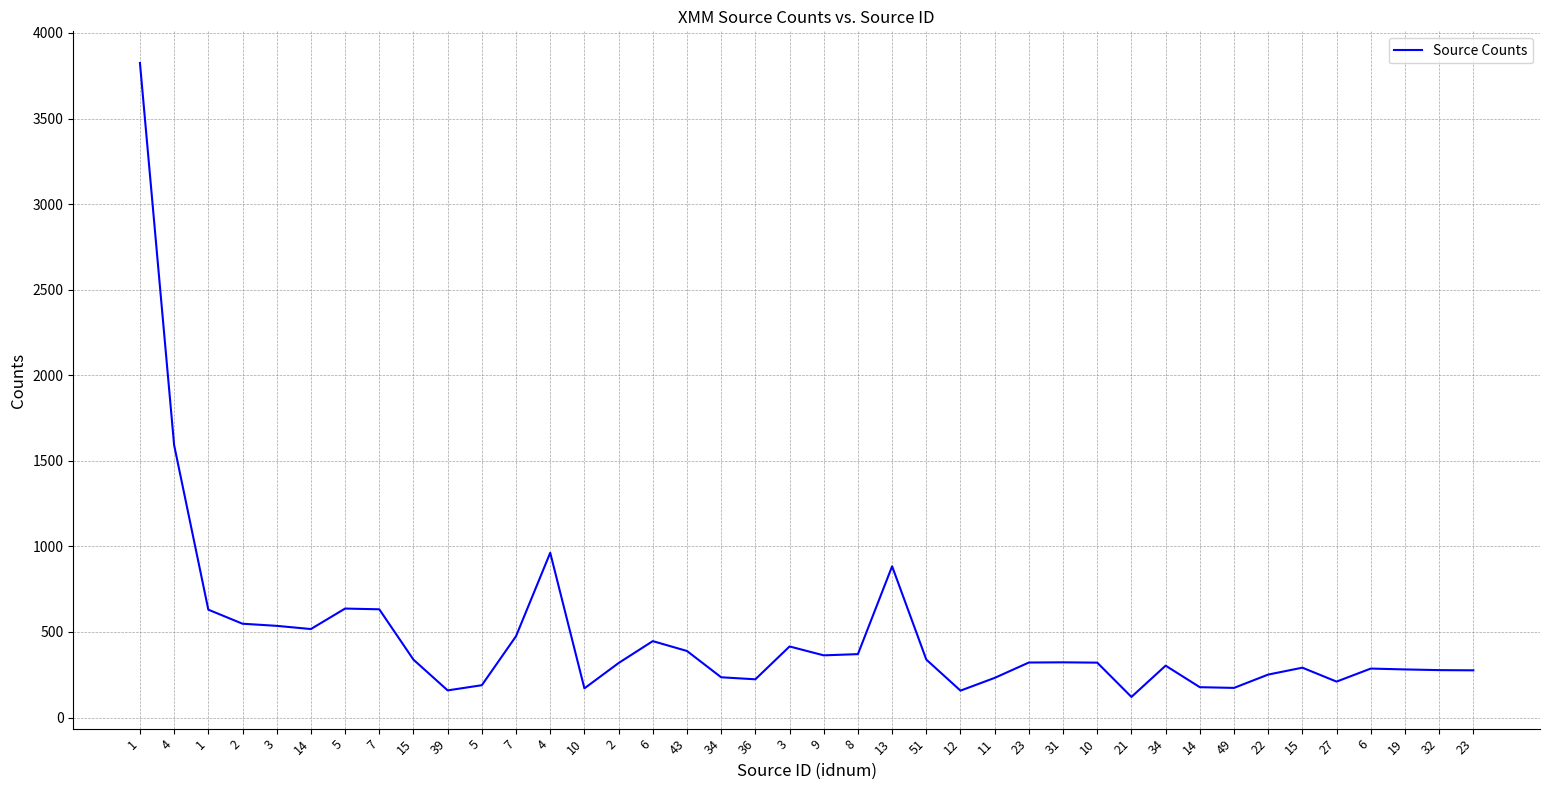

Reading left to right, list all the values displayed in this chart.

3824.4	1591.4	630.3	548.1	535.7	517.0	636.7	632.4	338.2	158.6	188.8	475.2	962.6	170.4	318.4	446.4	388.8	235.2	223.4	415.3	363.4	370.4	883.8	338.6	157.1	231.6	321.4	322.5	320.7	120.3	303.1	177.3	173.1	251.0	291.3	209.9	286.0	281.0	277.0	275.8